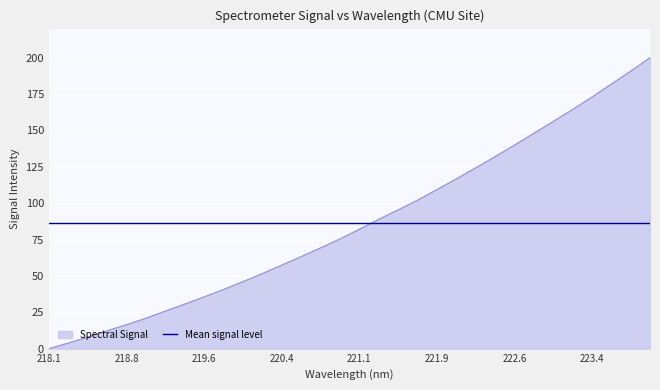

What is the difference between the maximum and minimum values in the Spectral Signal series?

200.0